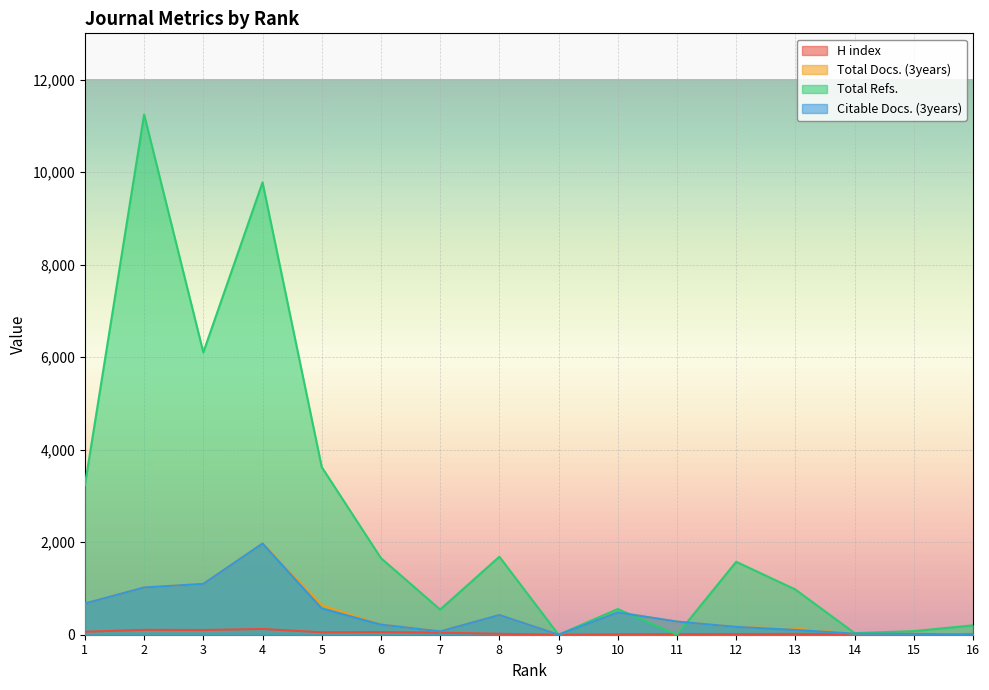

Where is the first local maximum for Total Docs. (3years)?

4